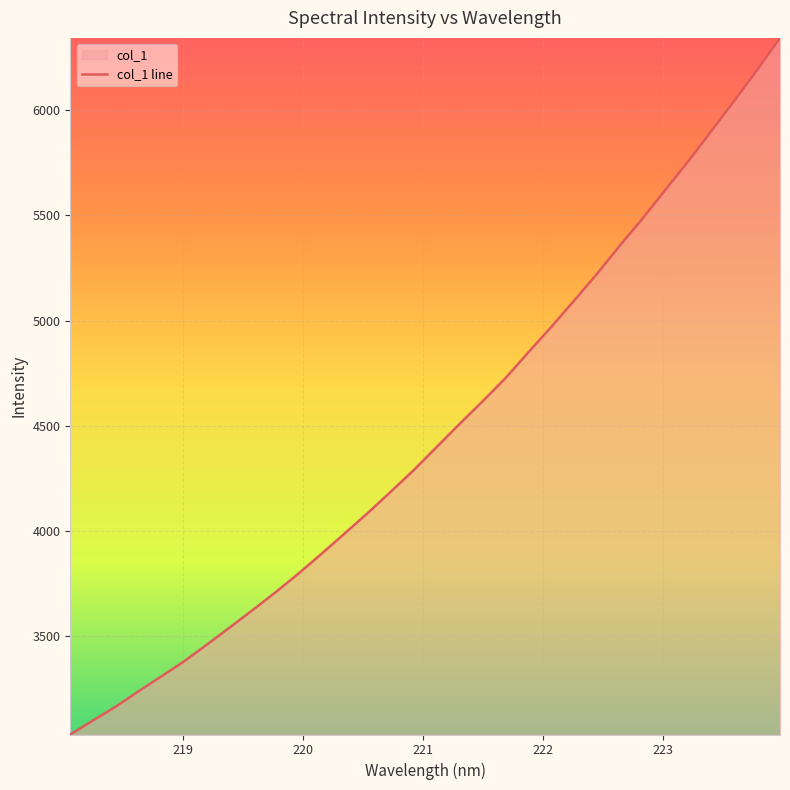

What is the difference between the maximum and minimum values?

3311.8